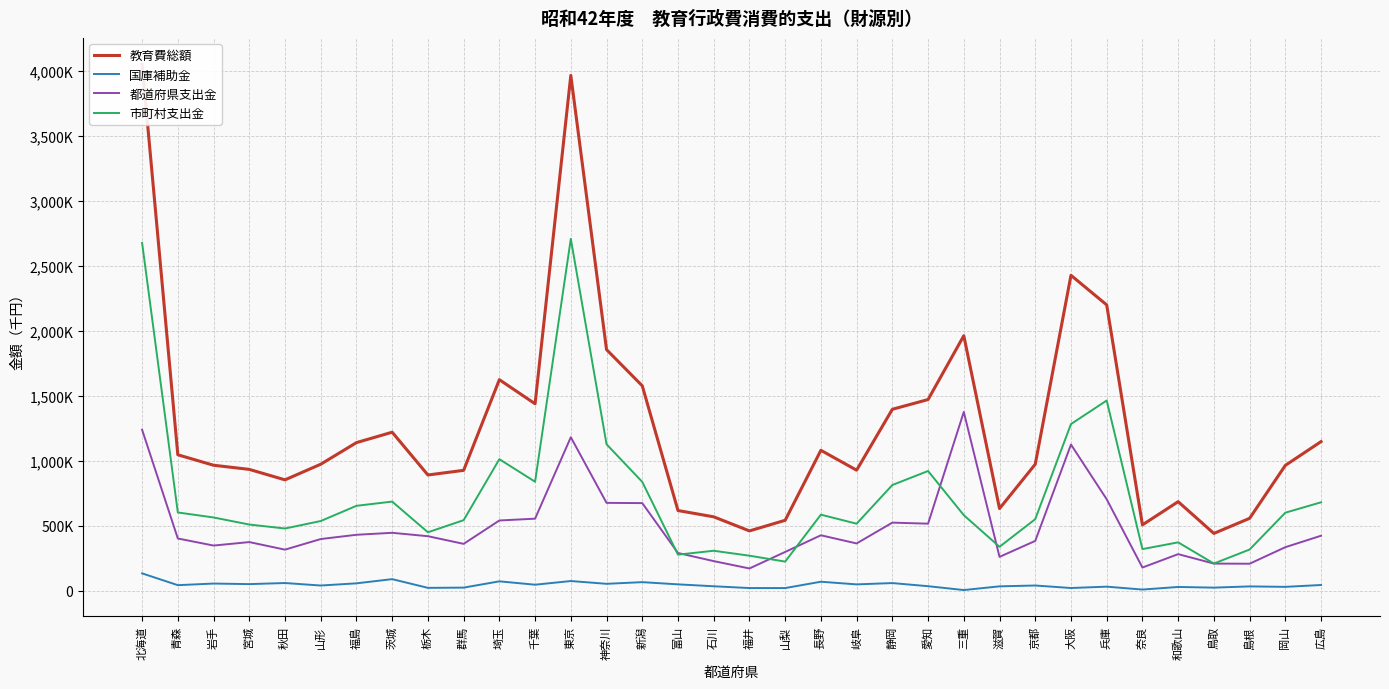

Does the chart have visible grid lines?

Yes